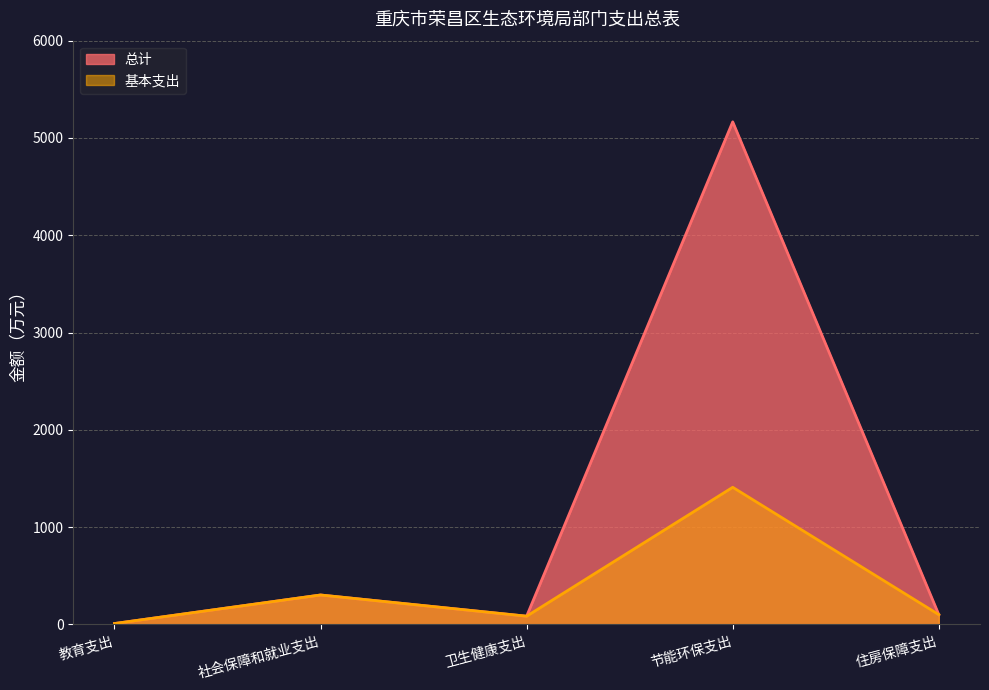

At which category does 基本支出 reach its first local peak?

社会保障和就业支出